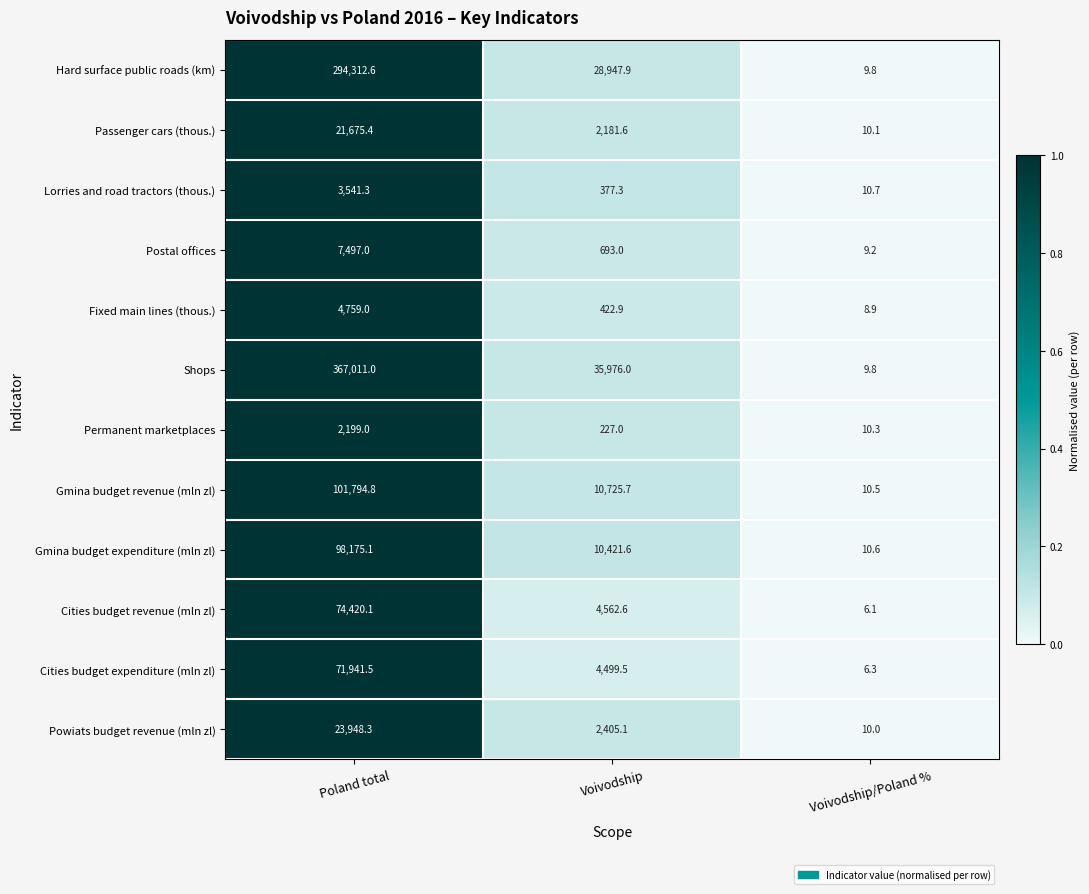

How many data points in Cities budget revenue (mln zl) are above 4562?

2